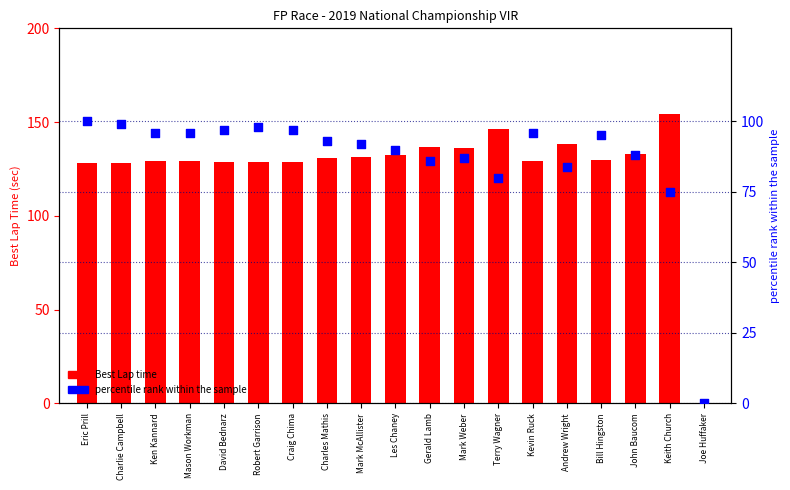

Which series has the largest total across all categories?

Best Lap time